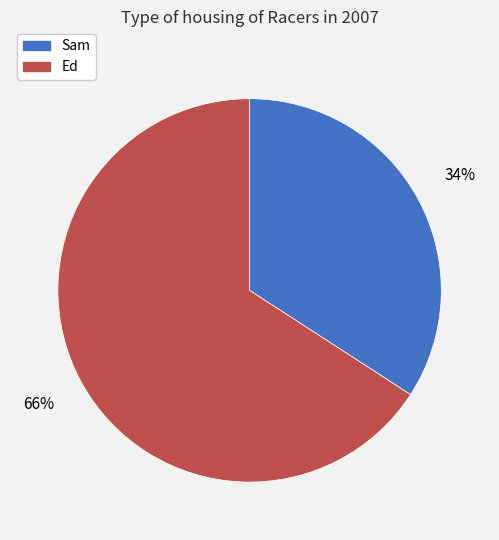

The Ed slice represents 66% of the pie. True or false?

True